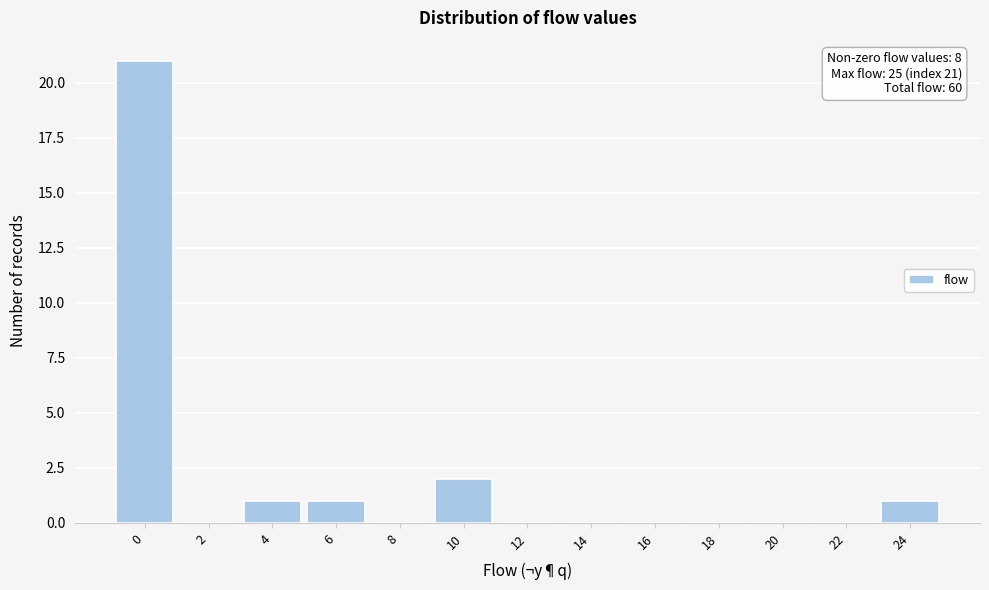

Reading right to left, what are all the values shown in this chart?

24=1	22=0	20=0	18=0	16=0	14=0	12=0	10=2	8=0	6=1	4=1	2=0	0=21